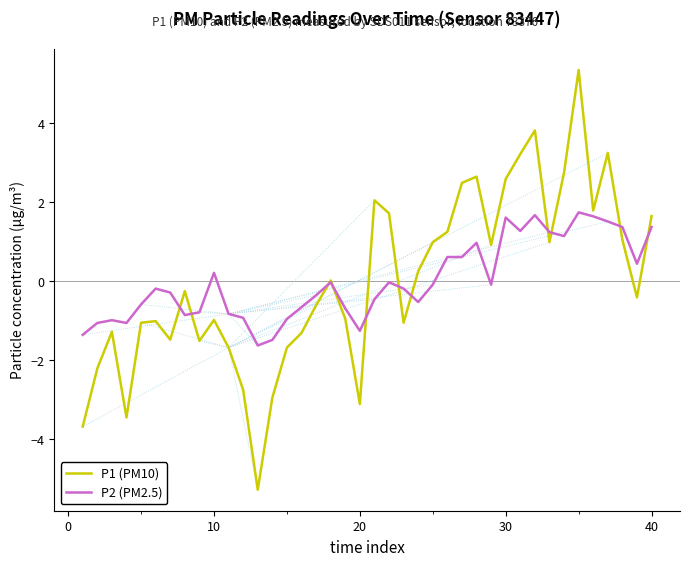

How many distinct data groups are displayed?

2